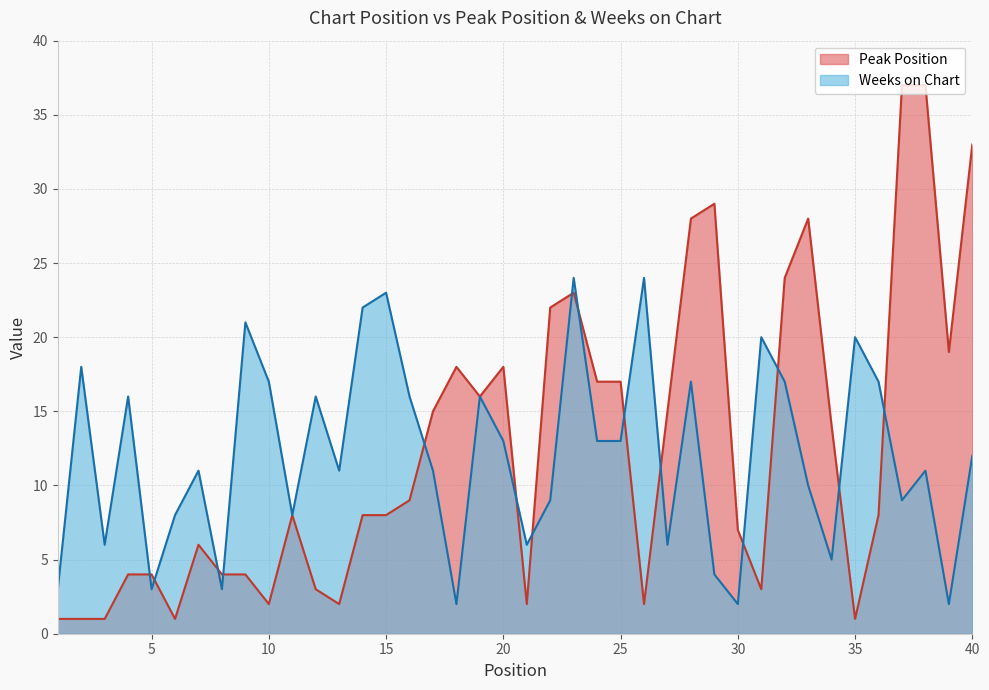

Reading left to right, transcribe all the data shown in this chart.

Peak Position: 1=1	2=1	3=1	4=4	5=4	6=1	7=6	8=4	9=4	10=2	11=8	12=3	13=2	14=8	15=8	16=9	17=15	18=18	19=16	20=18	21=2	22=22	23=23	24=17	25=17	26=2	27=15	28=28	29=29	30=7	31=3	32=24	33=28	34=14	35=1	36=8	37=37	38=37	39=19	40=33
Weeks on Chart: 1=3	2=18	3=6	4=16	5=3	6=8	7=11	8=3	9=21	10=17	11=8	12=16	13=11	14=22	15=23	16=16	17=11	18=2	19=16	20=13	21=6	22=9	23=24	24=13	25=13	26=24	27=6	28=17	29=4	30=2	31=20	32=17	33=10	34=5	35=20	36=17	37=9	38=11	39=2	40=12